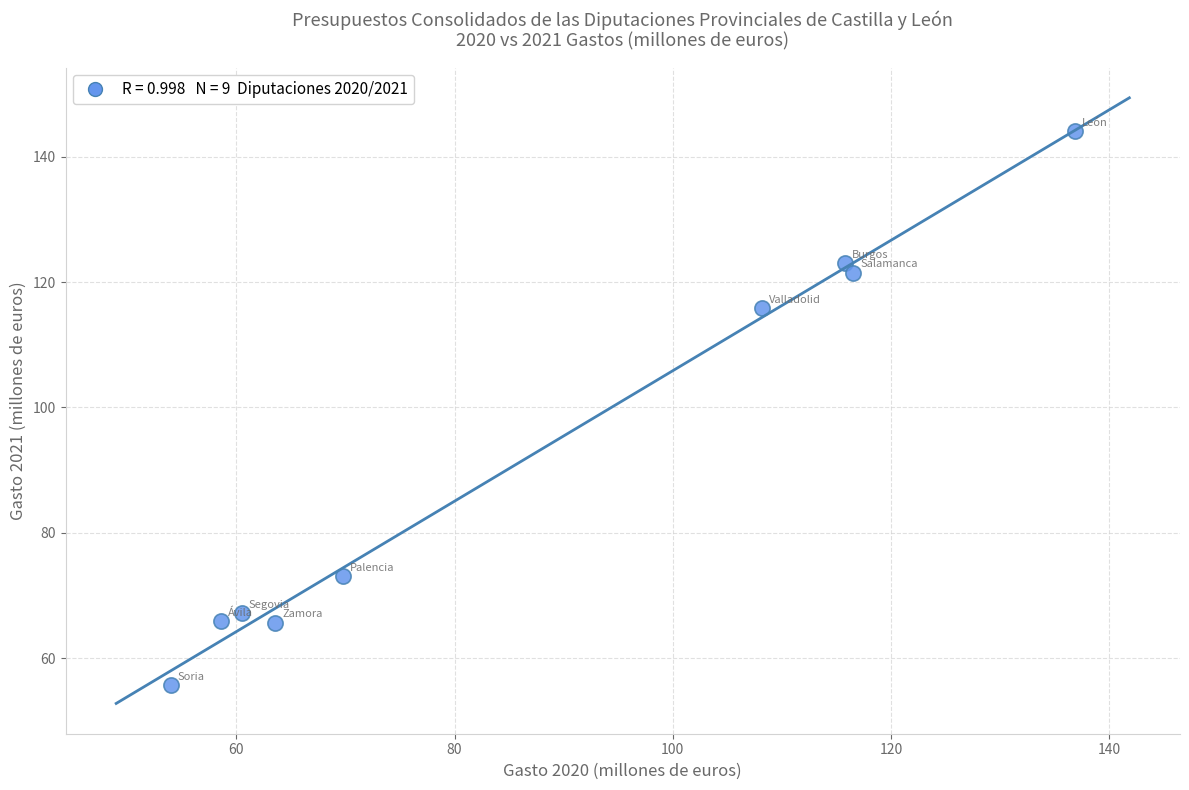

What is the range of X values (max minus min)?

82.8